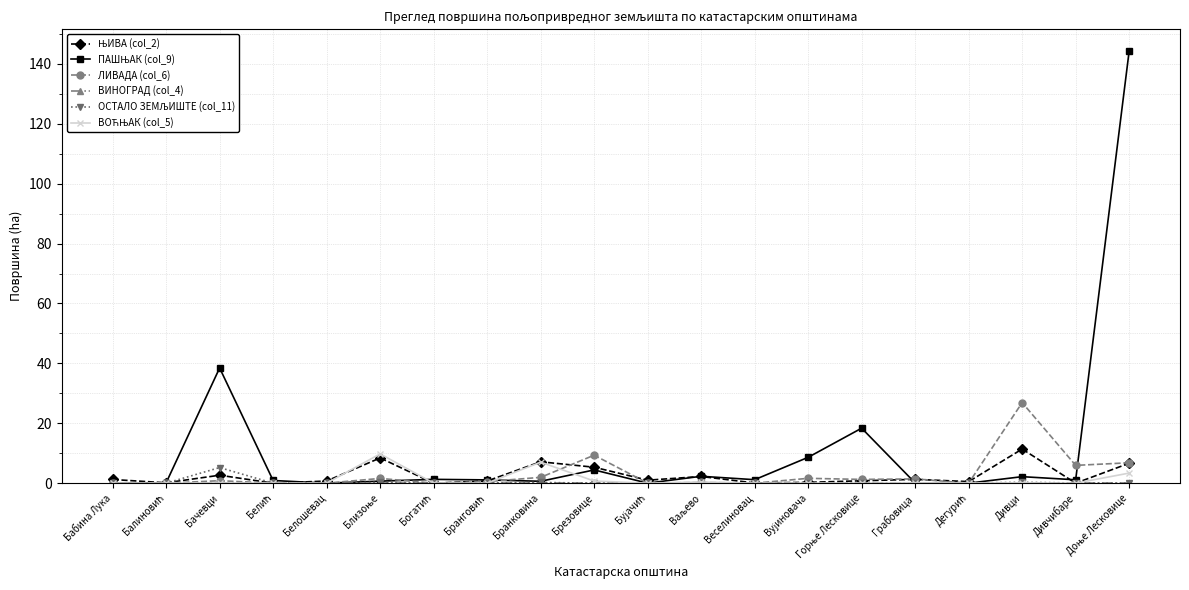

What is the average value of the ЛИВАДА (col_6) series?

2.9